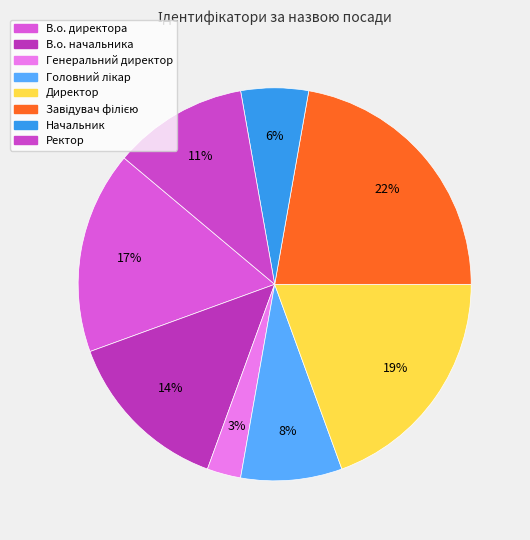

Rank the categories by value from lowest to highest.

Генеральний директор, Начальник, Головний лікар, Ректор, В.о. начальника, В.о. директора, Директор, Завідувач філією